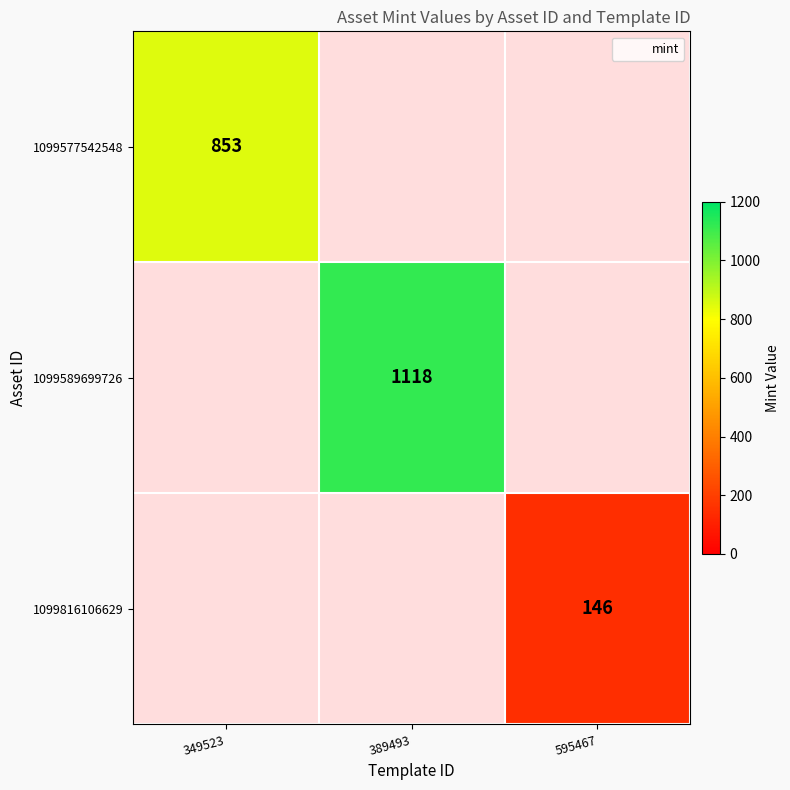

Read the 1099577542548 value at 349523.

853.0